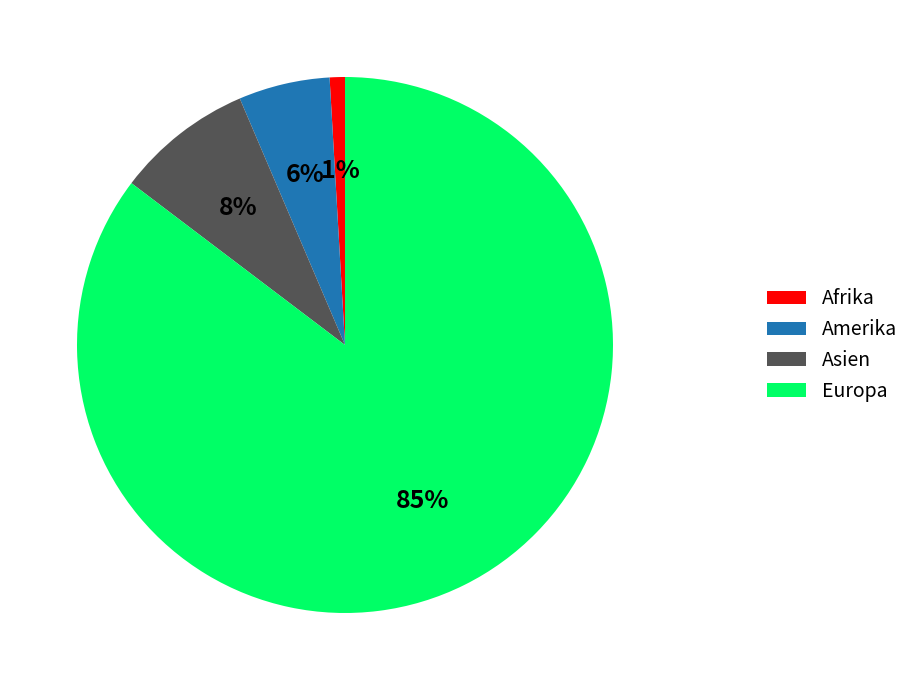

To the nearest percent, what is the average slice percentage?

25%